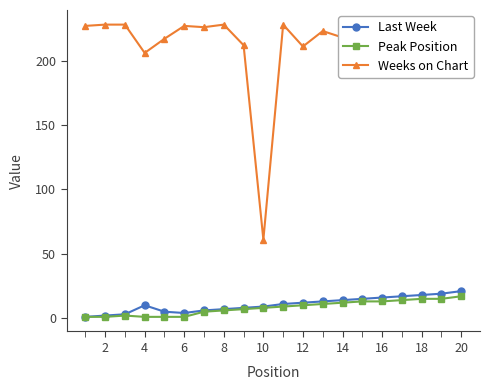

At how many categories does at least one series exceed 154?

19